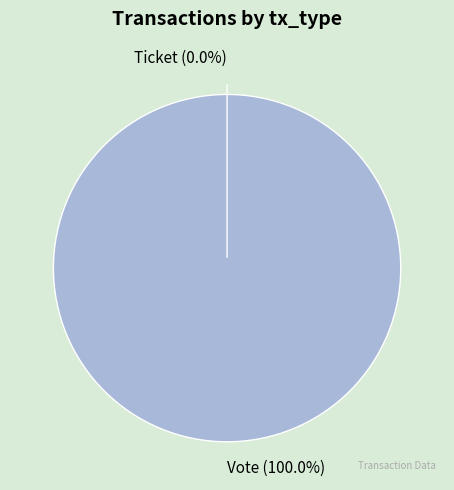

True or false: Vote accounts for 99% of the total.

False